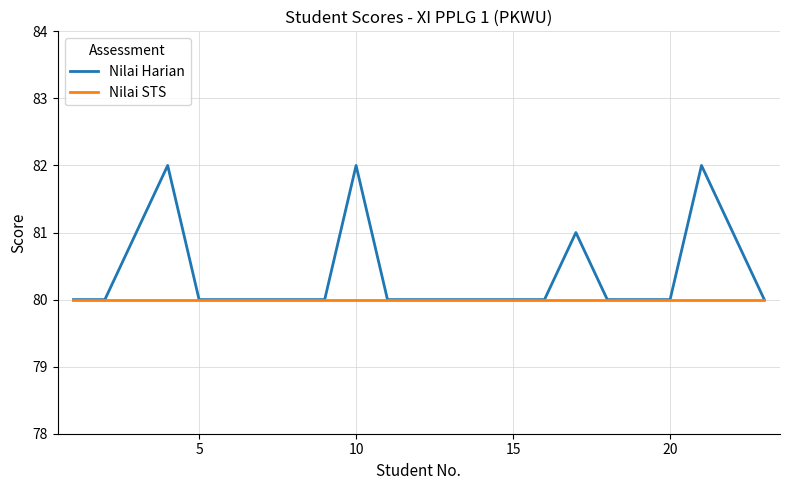

Reading right to left, transcribe all the data shown in this chart.

Nilai Harian: 80	81	82	80	80	80	81	80	80	80	80	80	80	82	80	80	80	80	80	82	81	80	80
Nilai STS: 80	80	80	80	80	80	80	80	80	80	80	80	80	80	80	80	80	80	80	80	80	80	80